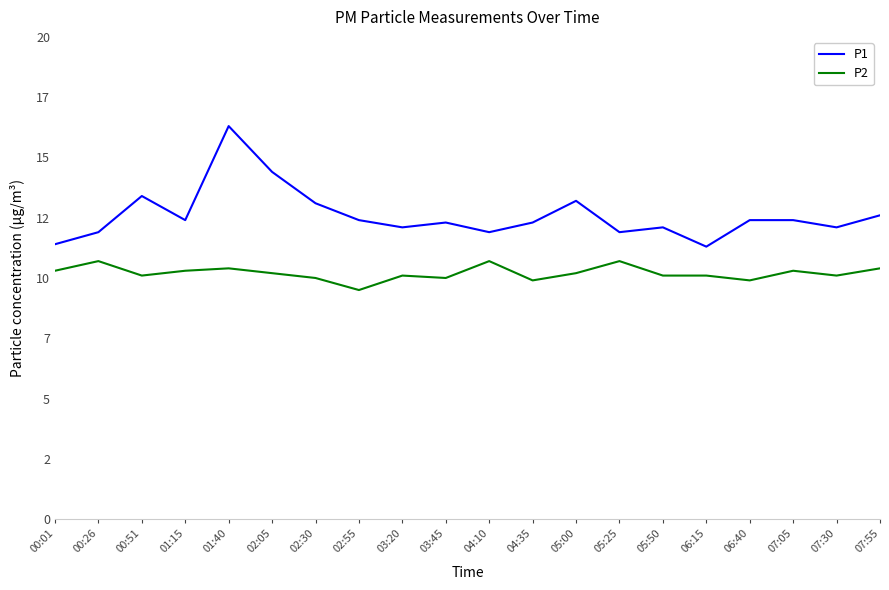

Which has a higher value, 02:55 or 07:05?

02:55